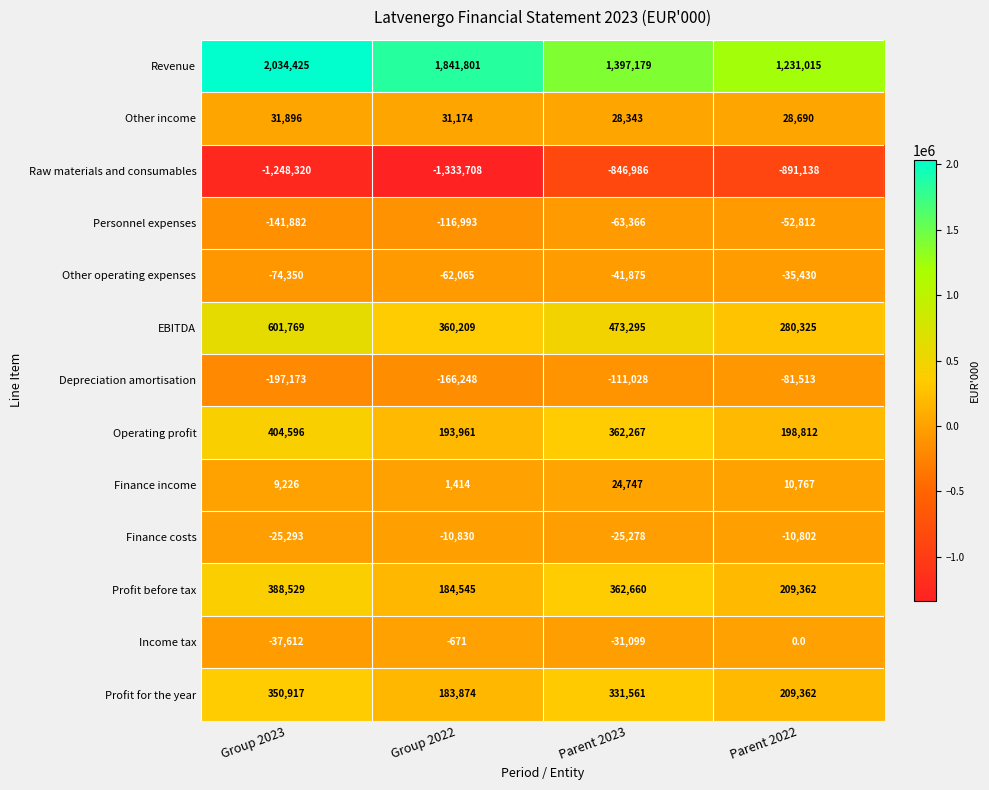

Rank the series at Group 2023 from lowest to highest value.

Raw materials and consumables, Depreciation amortisation, Personnel expenses, Other operating expenses, Income tax, Finance costs, Finance income, Other income, Profit for the year, Profit before tax, Operating profit, EBITDA, Revenue